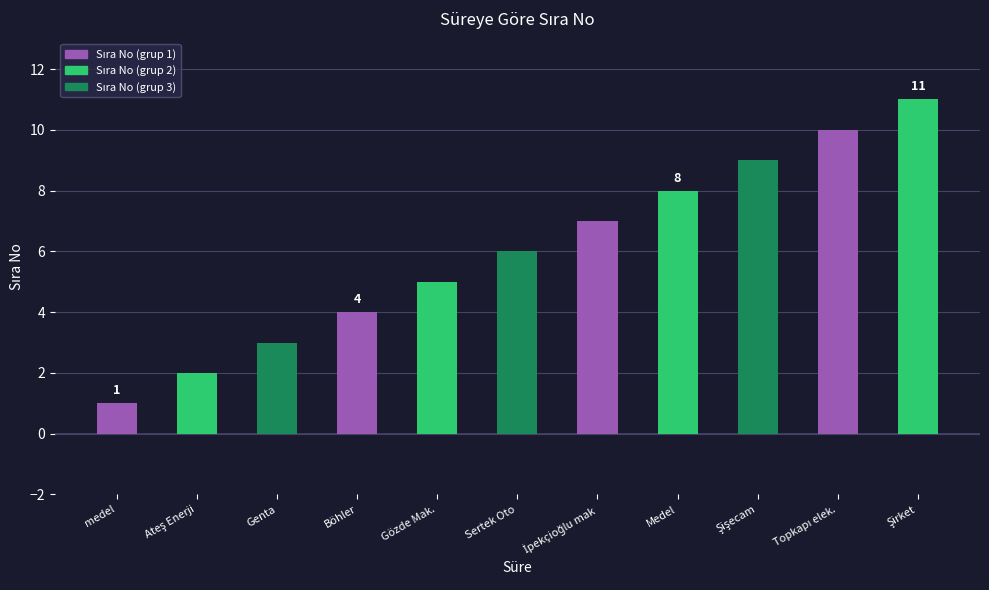

How many data points are less than 6?

5